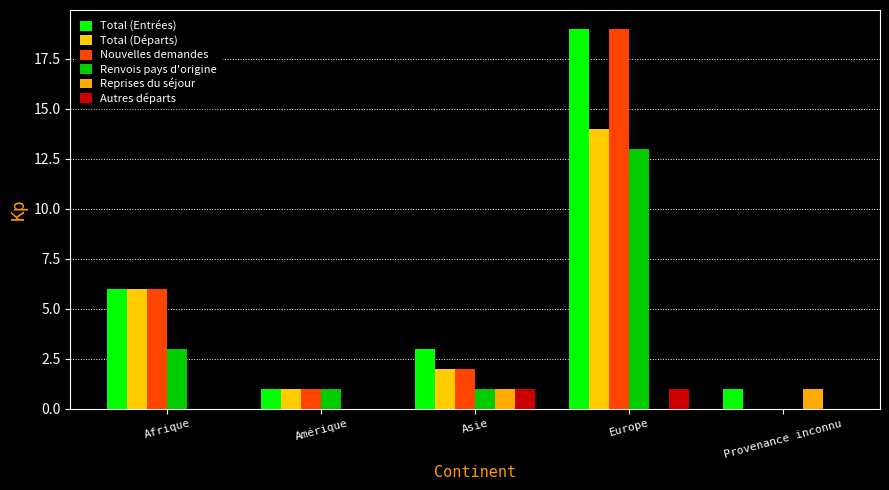

Which has a higher value, Amérique or Provenance inconnu?

Amérique